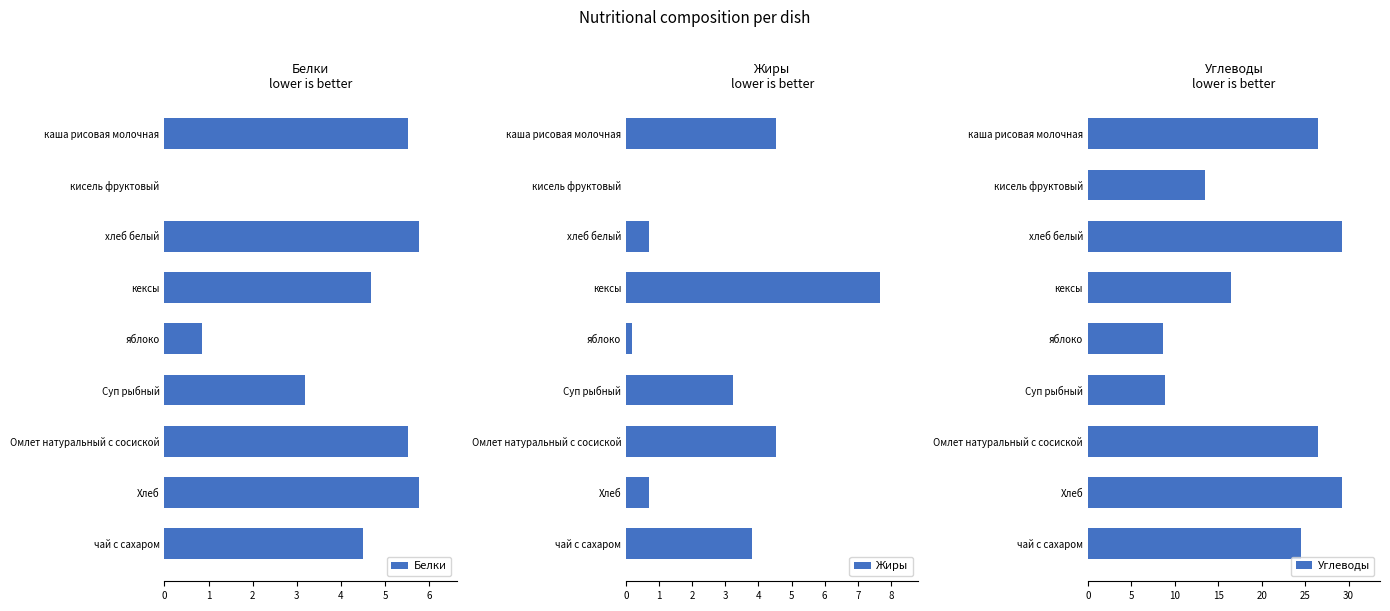

Which series changed the most between 2 and 3?

Углеводы